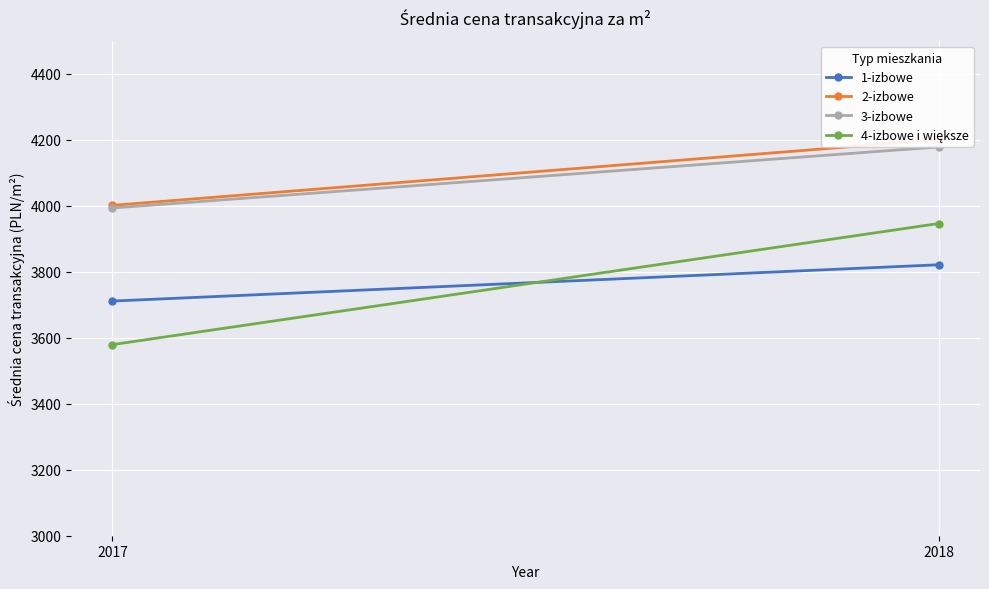

What is the total value across all series at 2018?

16145